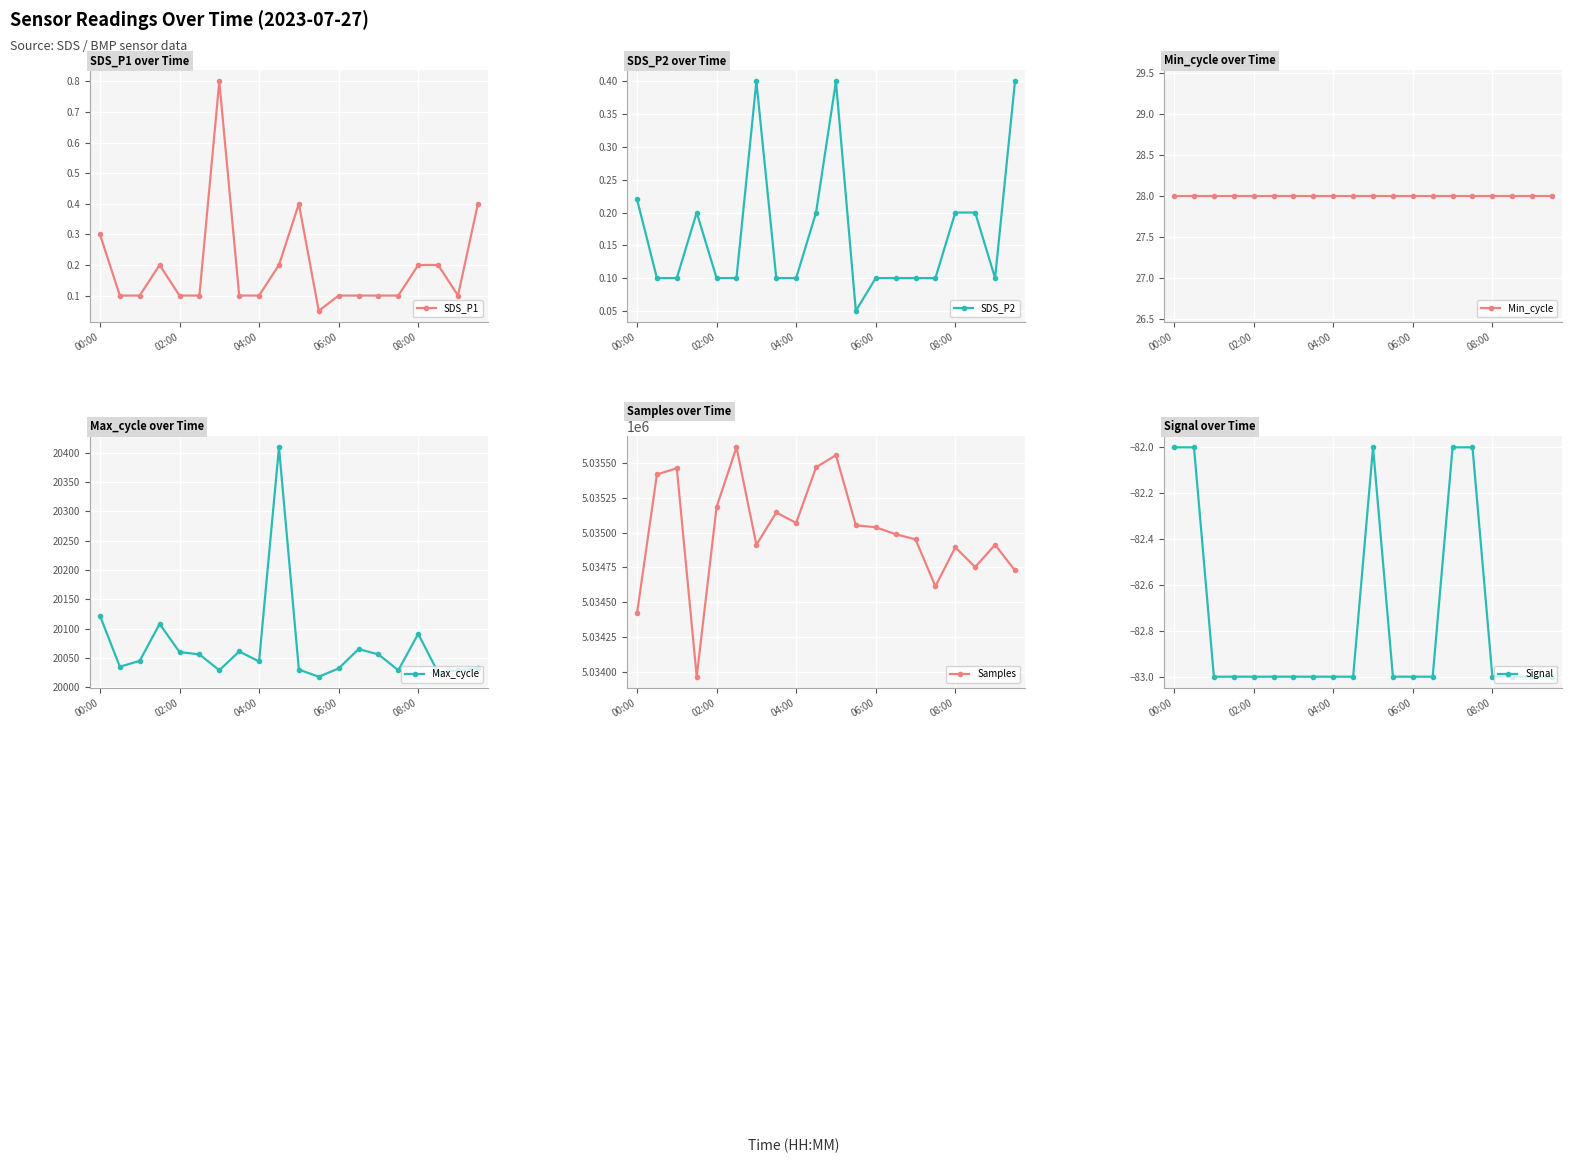

At which label does Min_cycle reach its minimum?

00:00